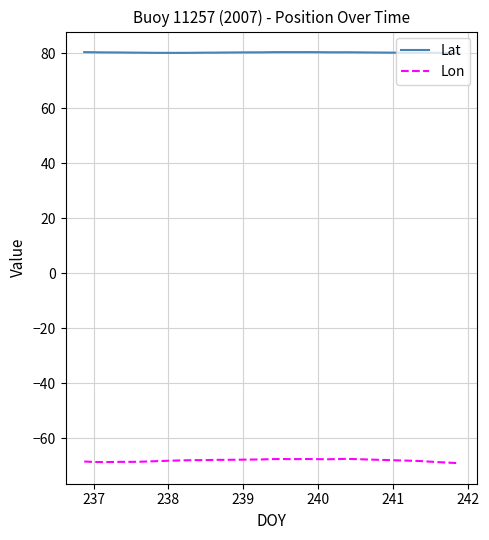

Rank the series by their maximum value, from highest to lowest.

Lat, Lon